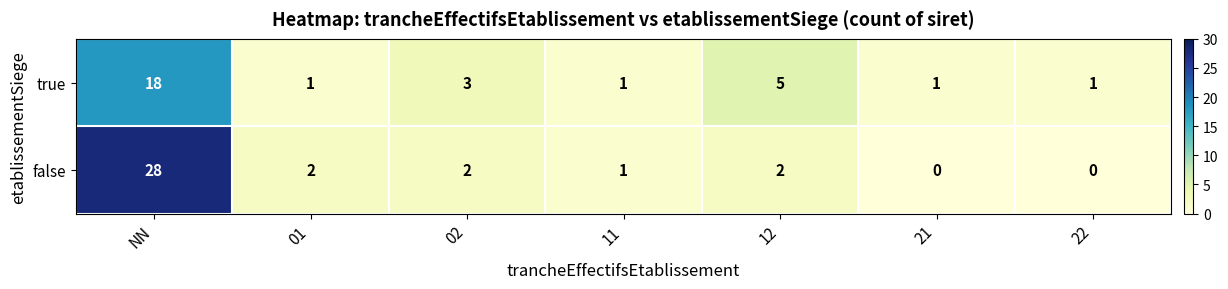

What is the total value across all series at 01?

3